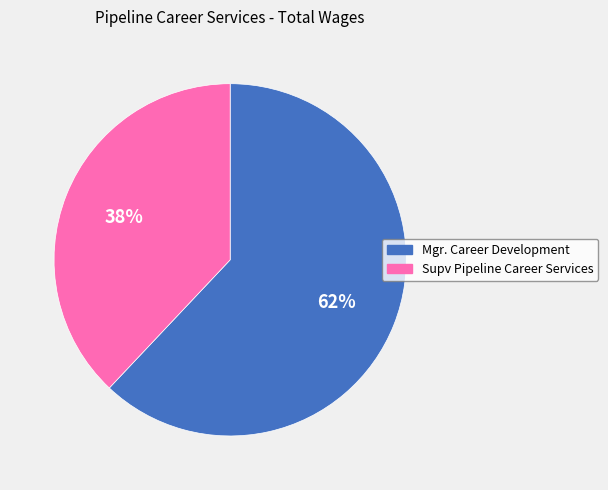

What is the ratio of the value at Mgr. Career Development to the value at Supv Pipeline Career Services?

1.6